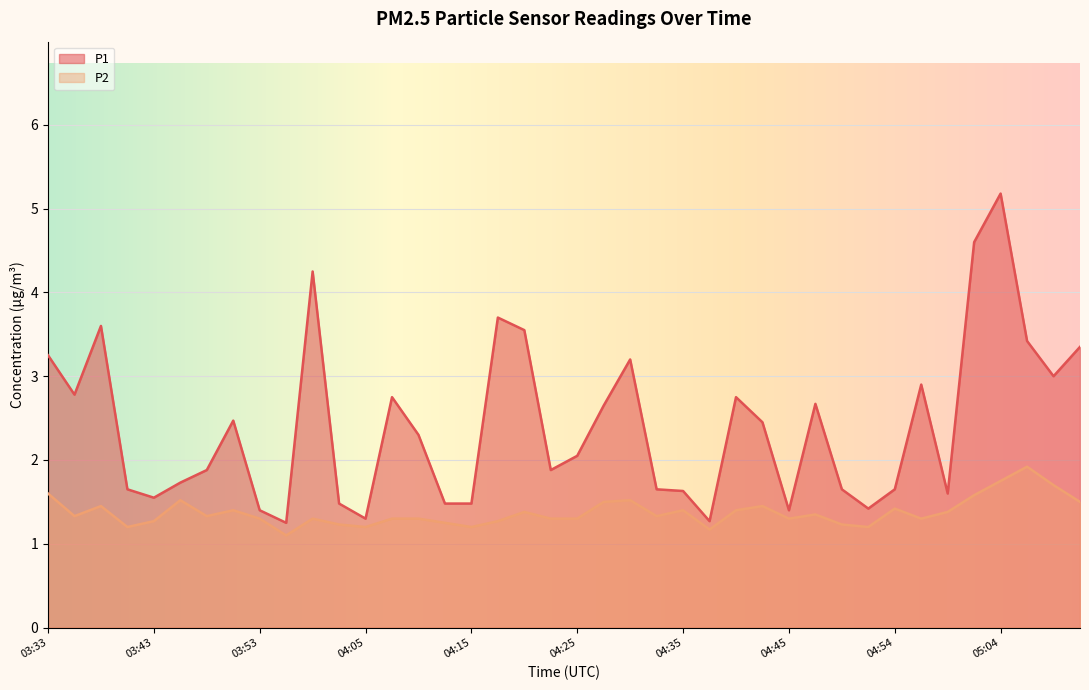

In P2, how many points are lower than both neighbors (excluding endpoints)?

11